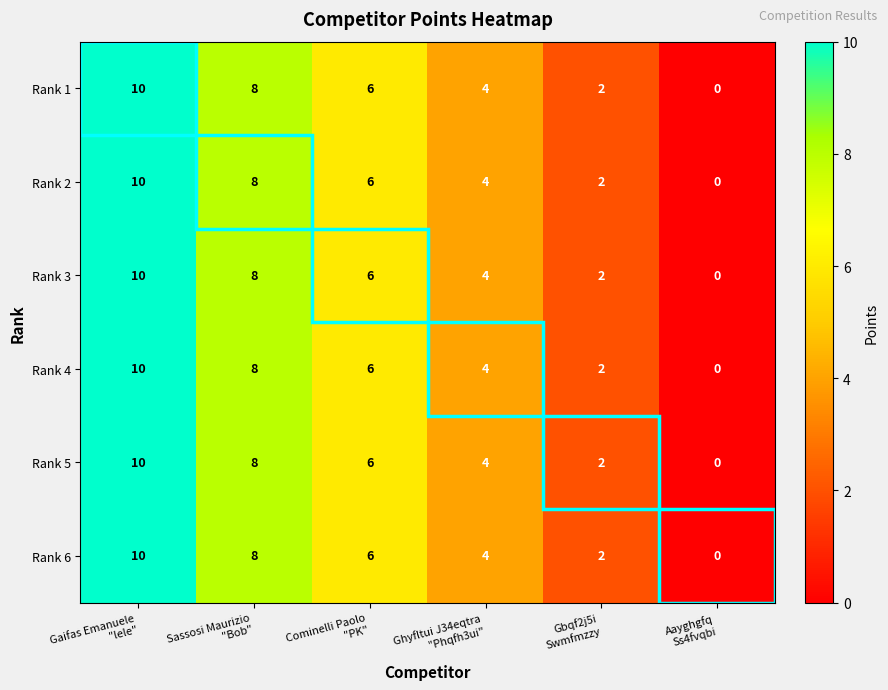

How many Rank 3 values are between 2 and 8?

4